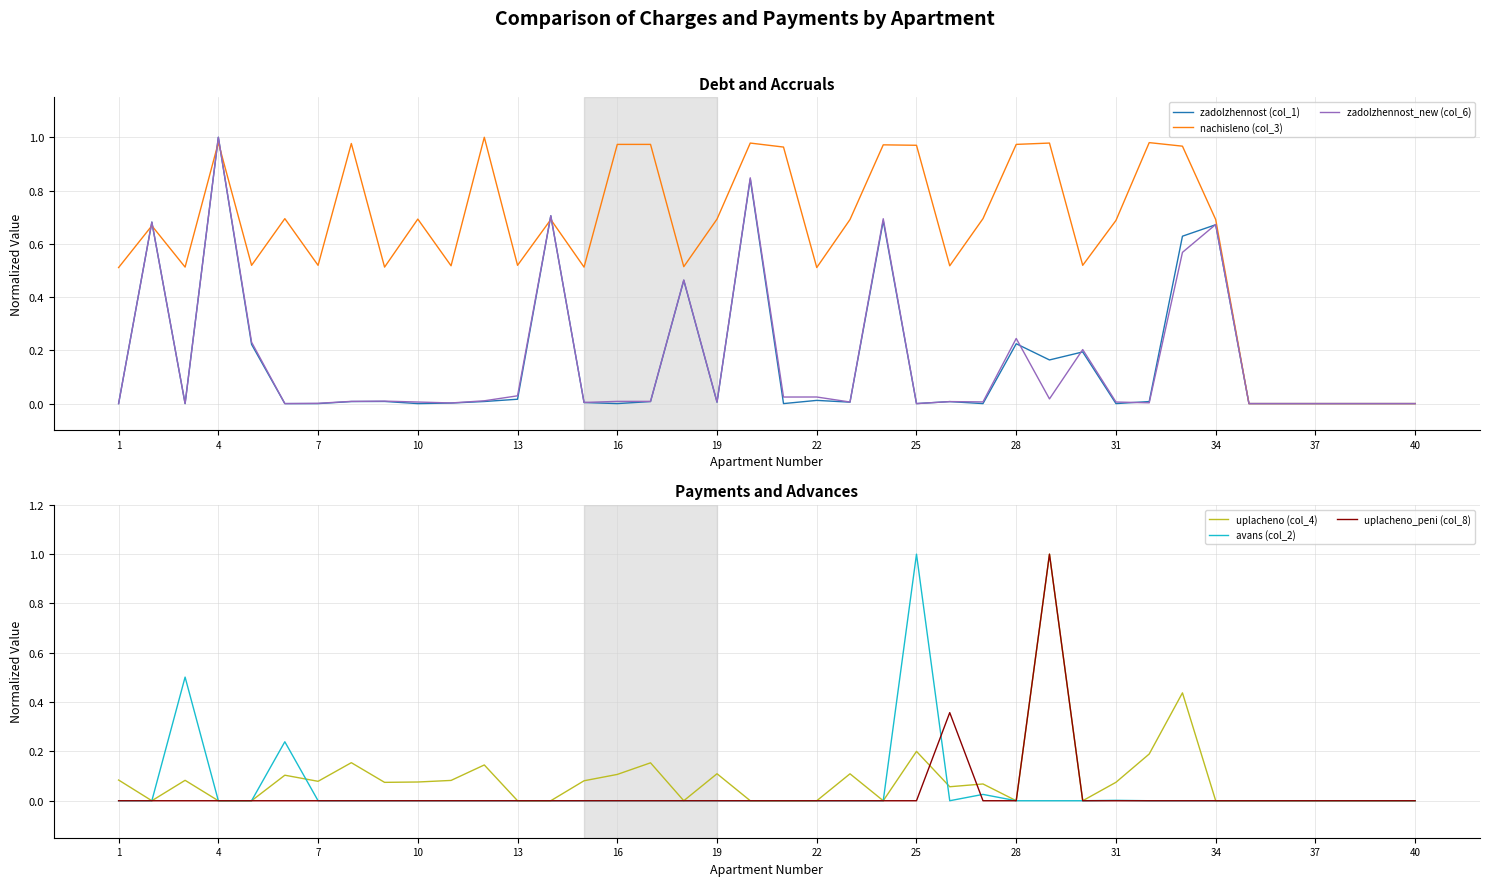

True or false: avans (col_2) has a value of 0.0 at 13.

True